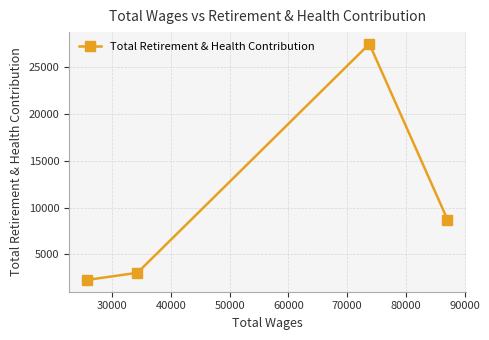

How many data points are less than 8719?

2